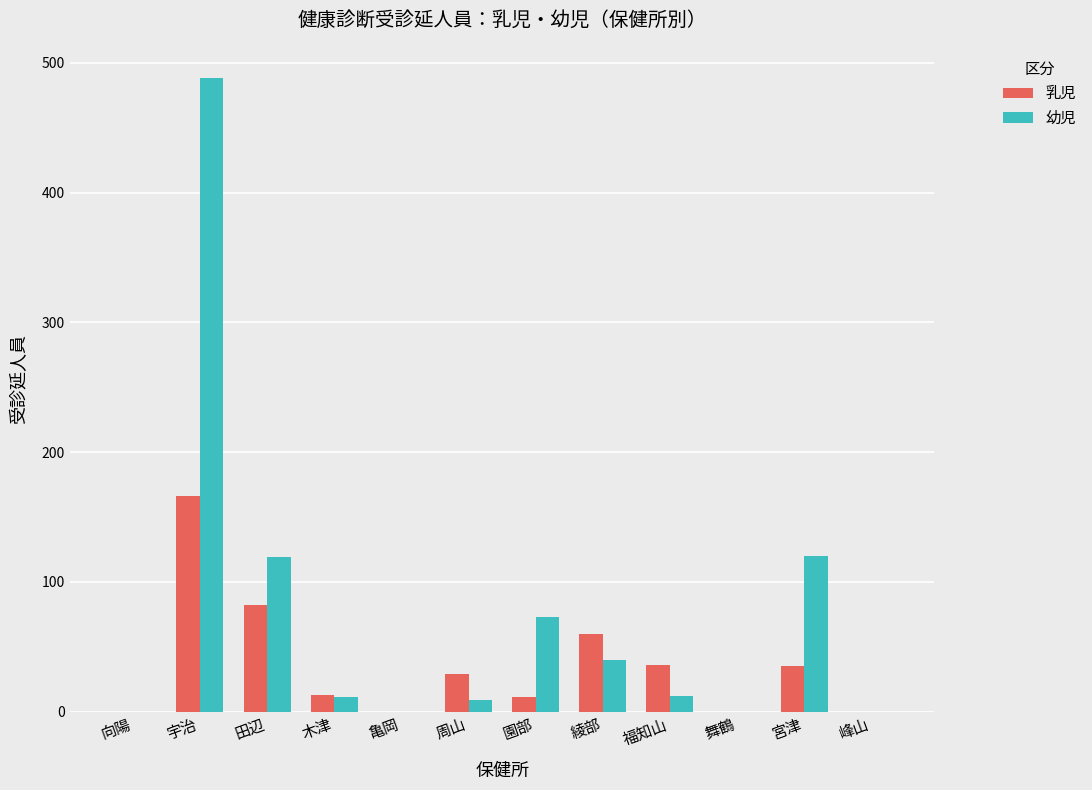

Between 園部 and 宮津, which series saw the biggest shift?

幼児